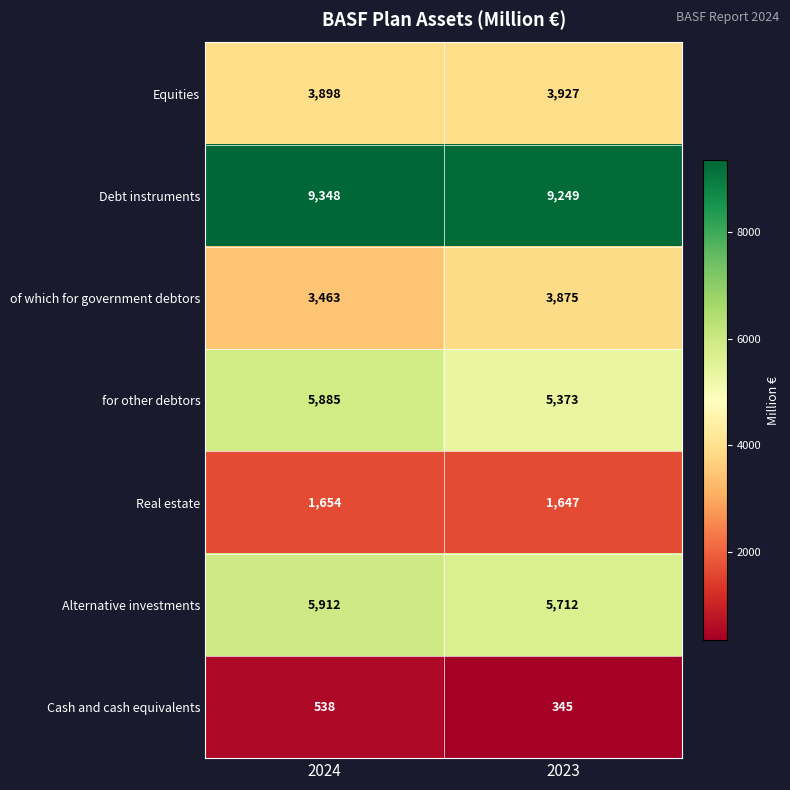

Reading left to right, extract all data points from this chart.

Equities: 3898	3927
Debt instruments: 9348	9249
of which for government debtors: 3463	3875
for other debtors: 5885	5373
Real estate: 1654	1647
Alternative investments: 5912	5712
Cash and cash equivalents: 538	345